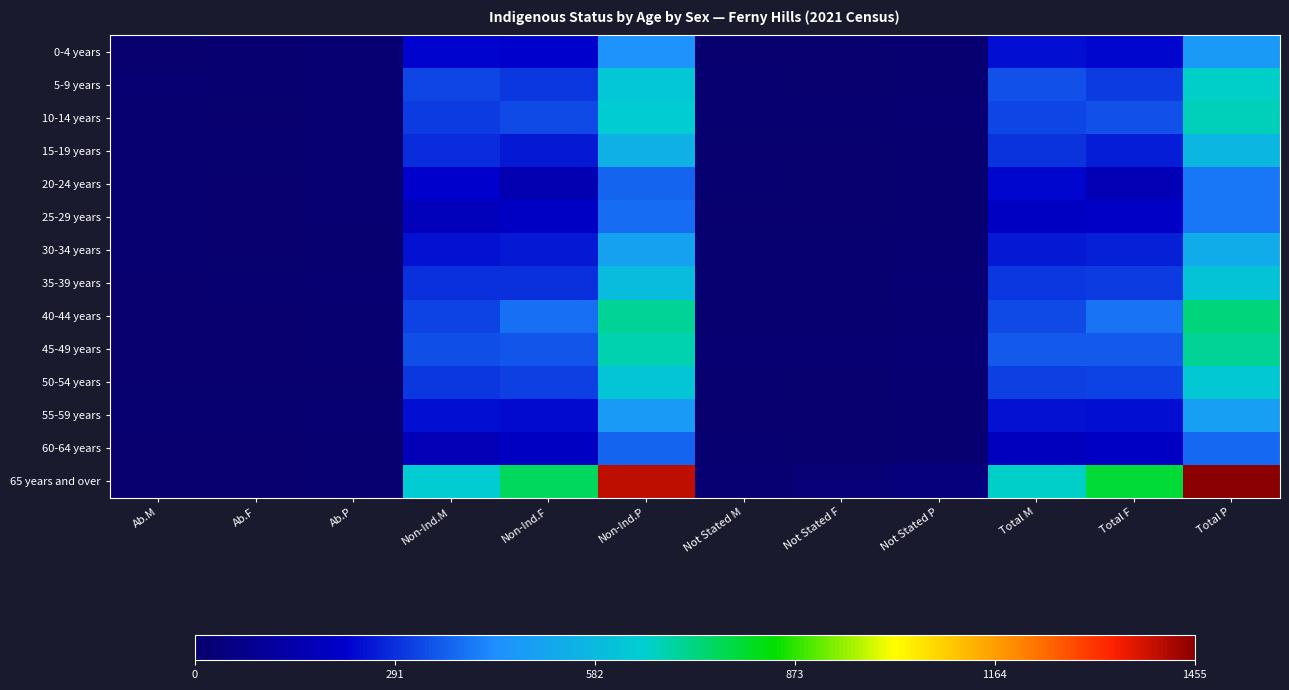

Which series has the largest total across all categories?

65 years and over